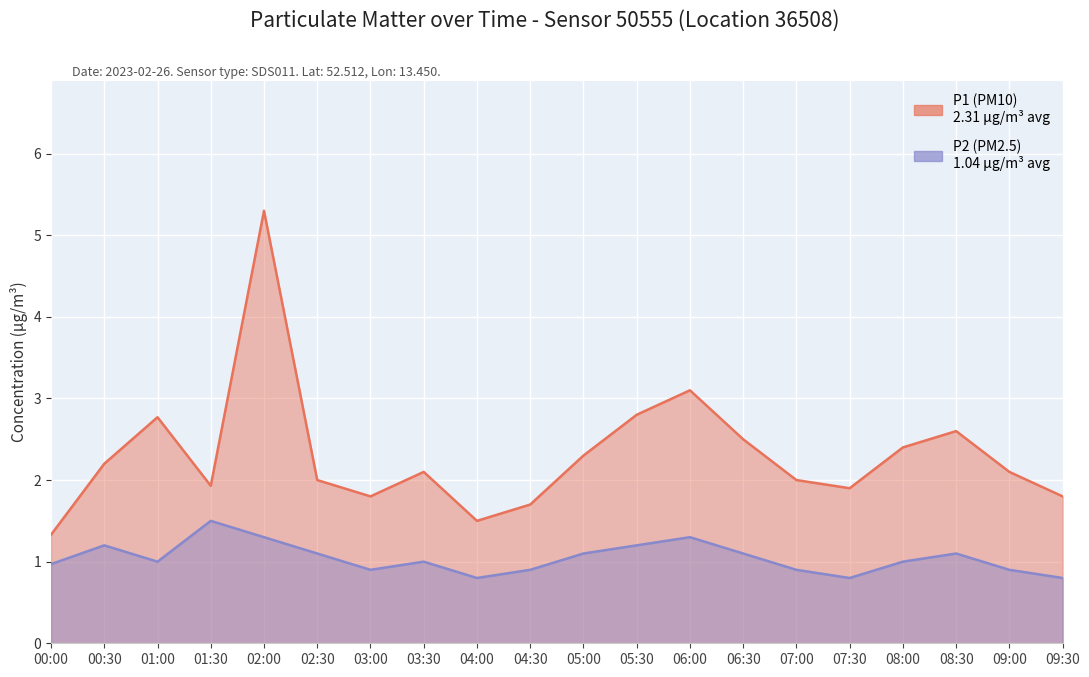

What is the approximate value of P1 at 00:30?

2.2